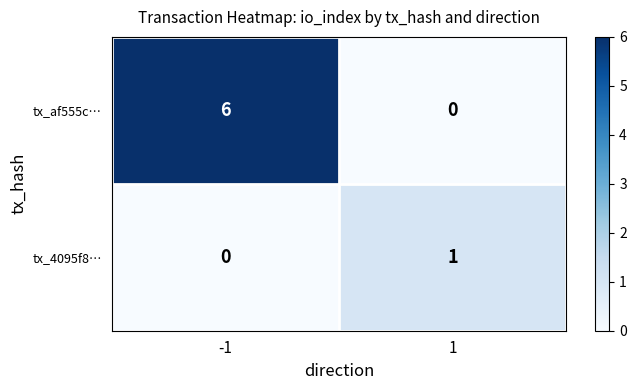

At which category is the sum across all series the highest?

-1